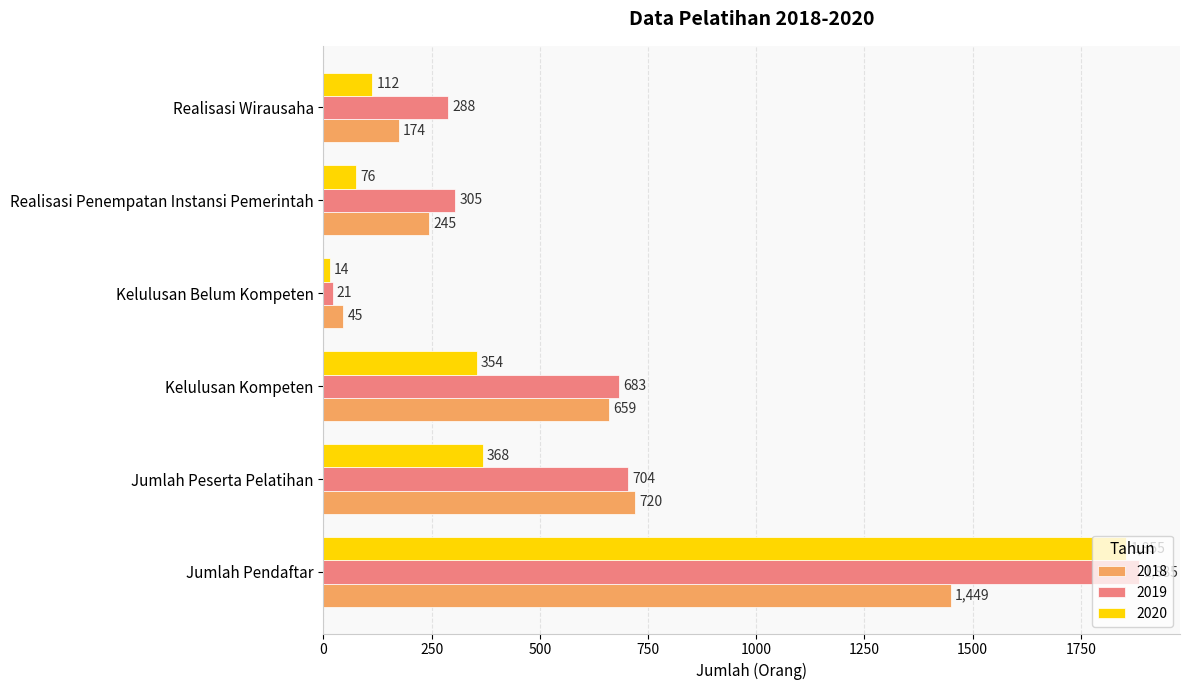

What is the sum of the 2020 values at Kelulusan Kompeten and Kelulusan Belum Kompeten?

368